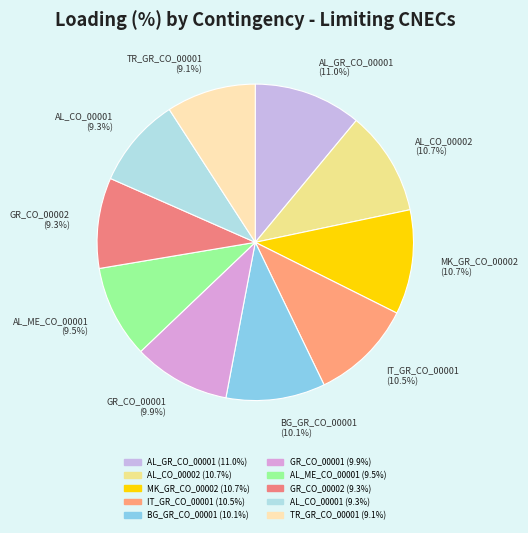

The MK_GR_CO_00002 slice represents 16% of the pie. True or false?

False